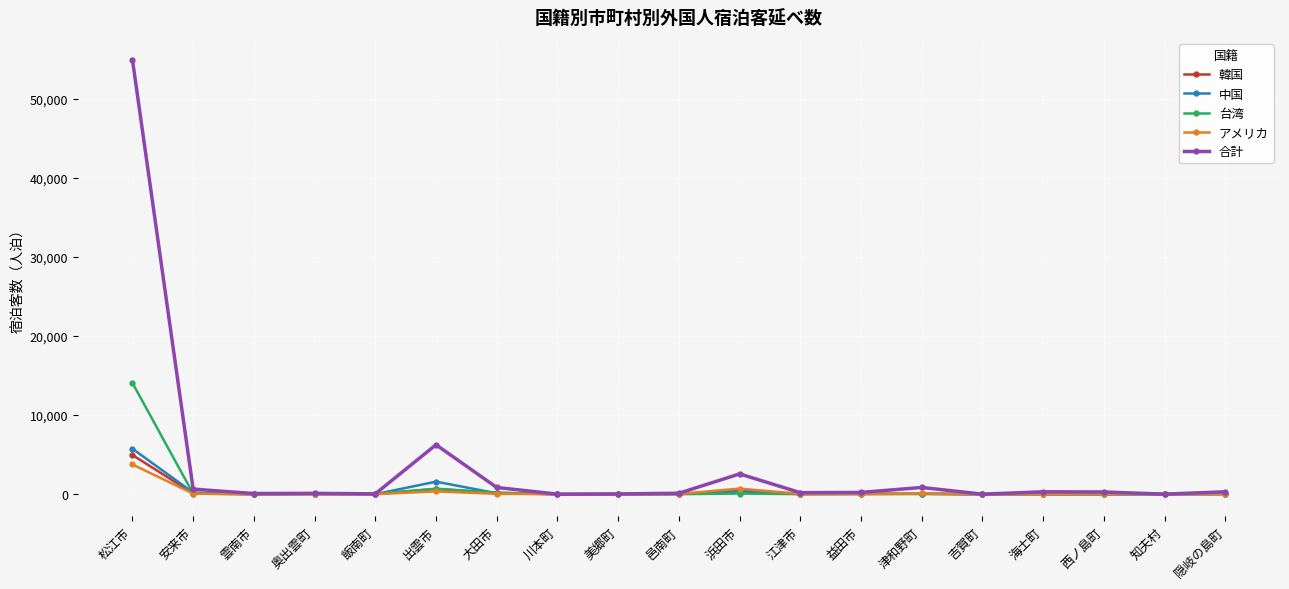

At which category is the sum across all series the highest?

松江市